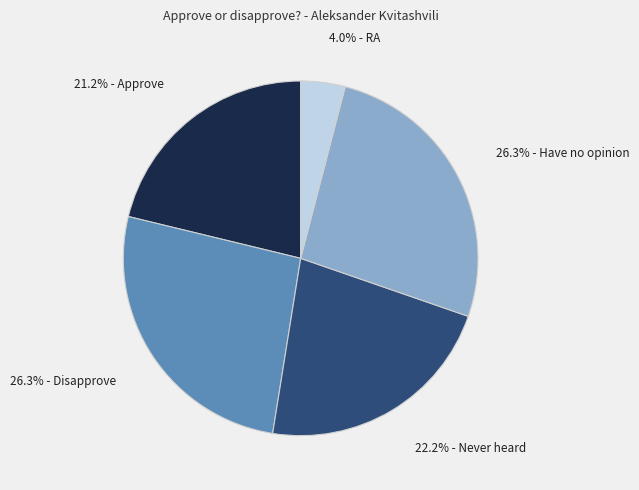

Is there a majority slice in this chart?

No